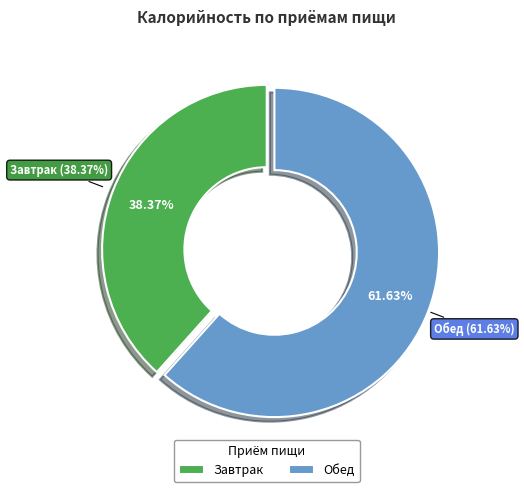

To the nearest percent, what percentage of the pie is Обед?

62%